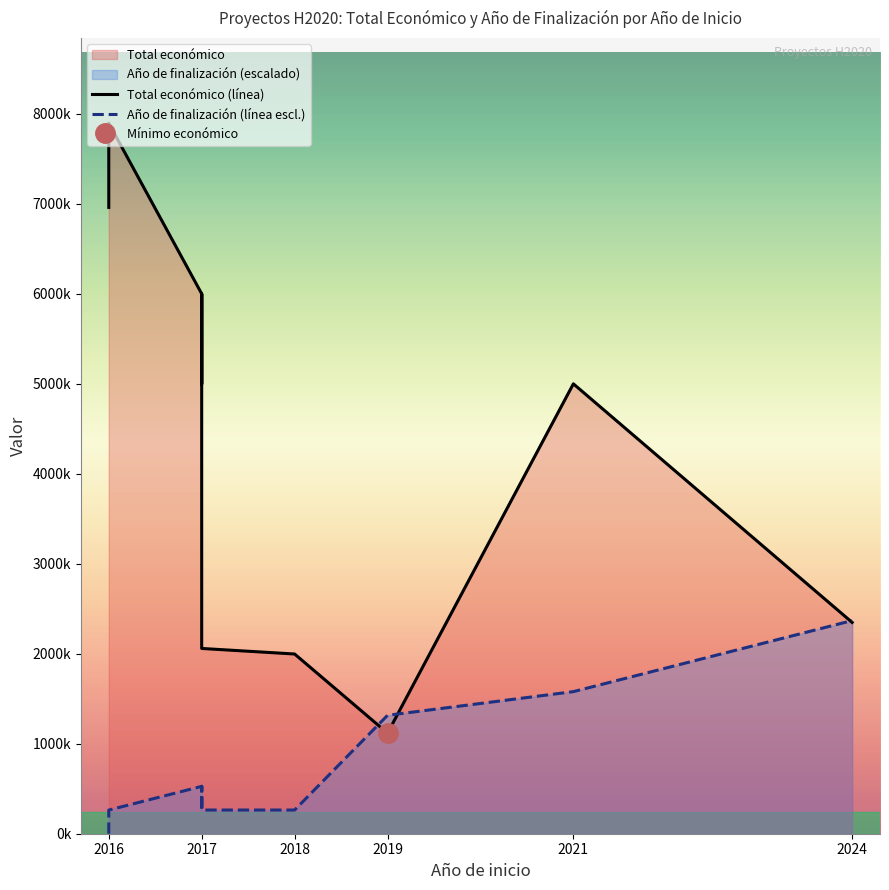

True or false: Total económico (línea) has a value of 1117800.0 at 2019.

True